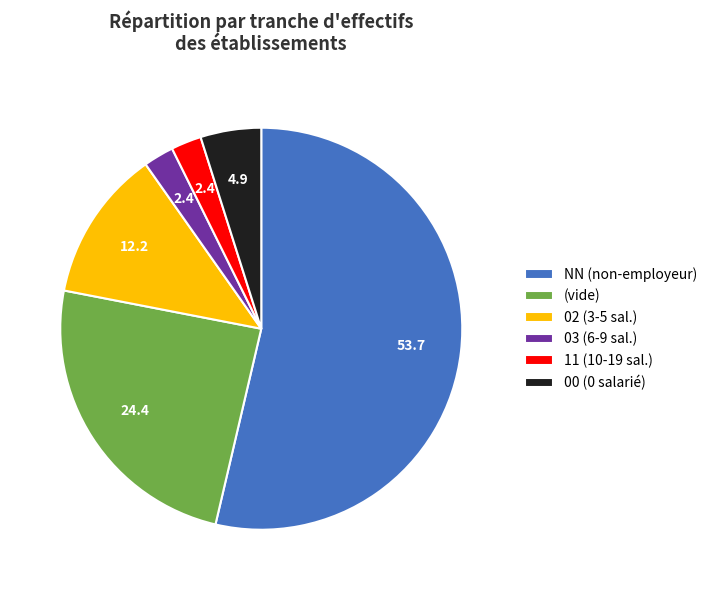

Which category has the biggest portion of the pie?

NN (non-employeur)